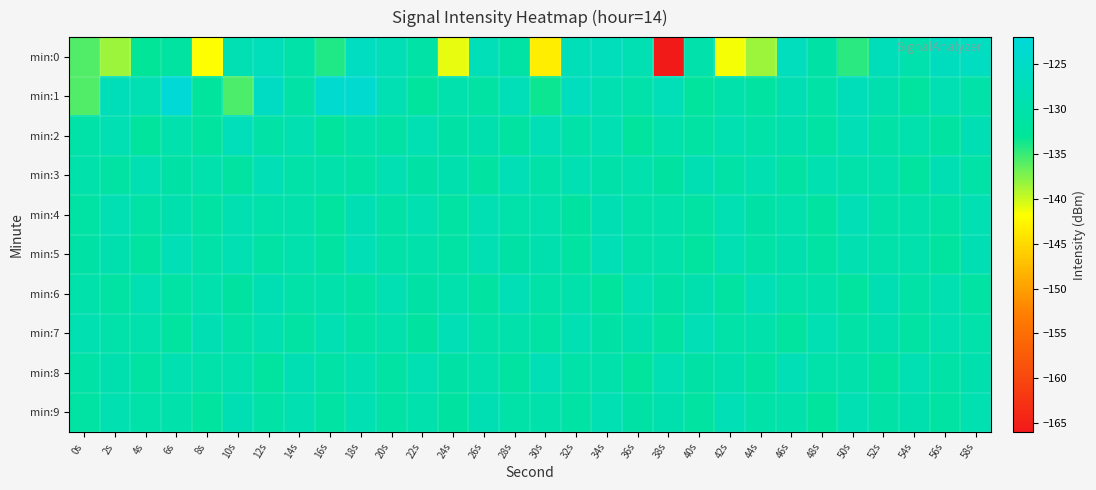

List the series in order of their peak value, lowest first.

min:4, min:7, min:9, min:3, min:5, min:6, min:8, min:2, min:0, min:1